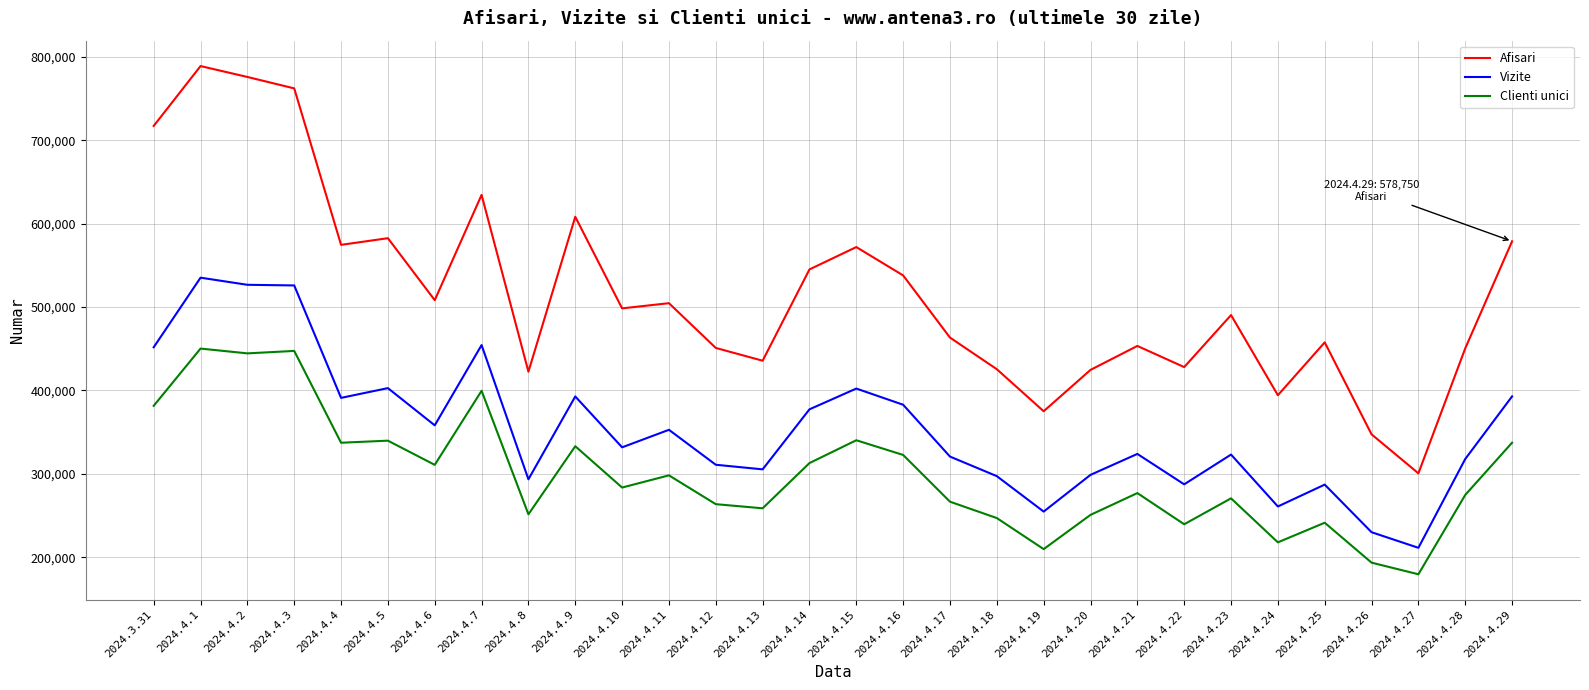

What is the approximate value of Afisari at 2024.4.10, to the nearest 100?

498400